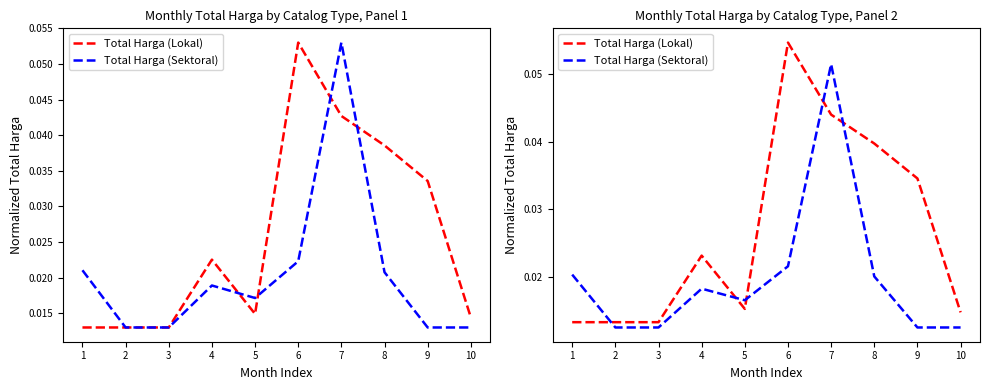

Is it true that Total Harga (Lokal) equals 0.0 at 5?

True